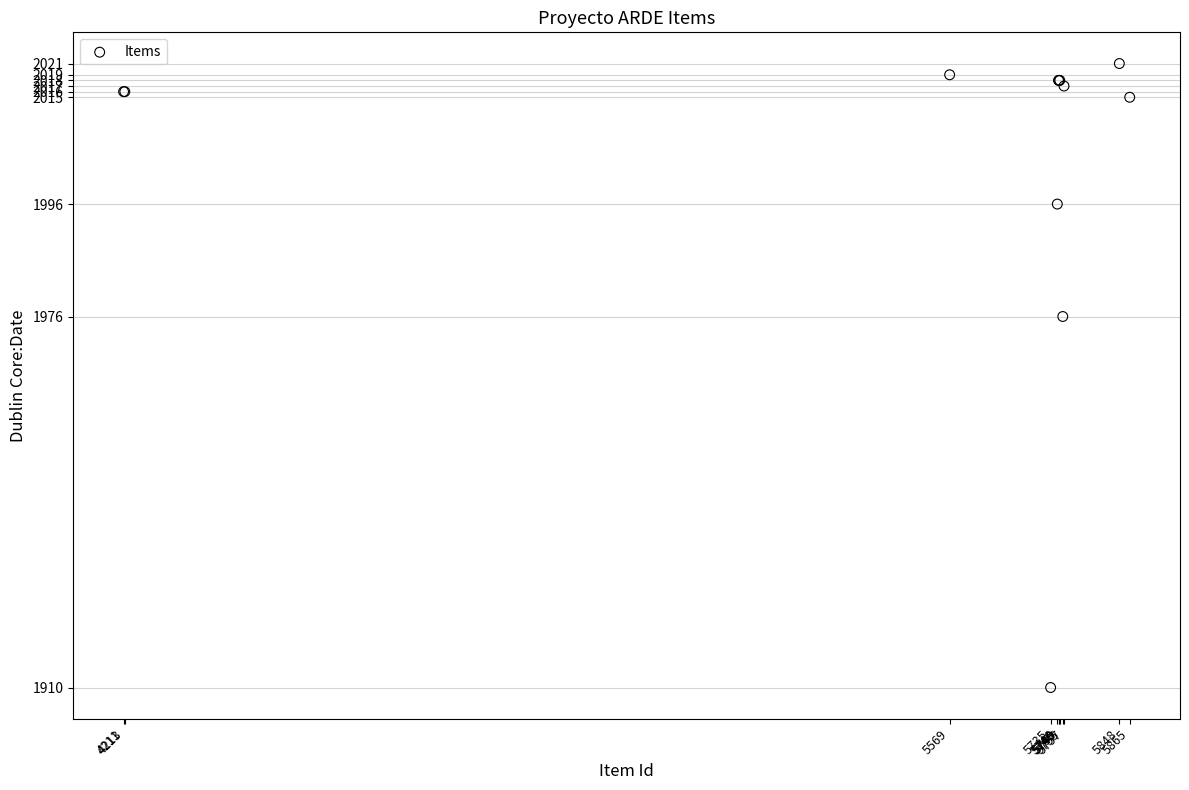

What Y value in the scatter plot is closest to 1965?

1976